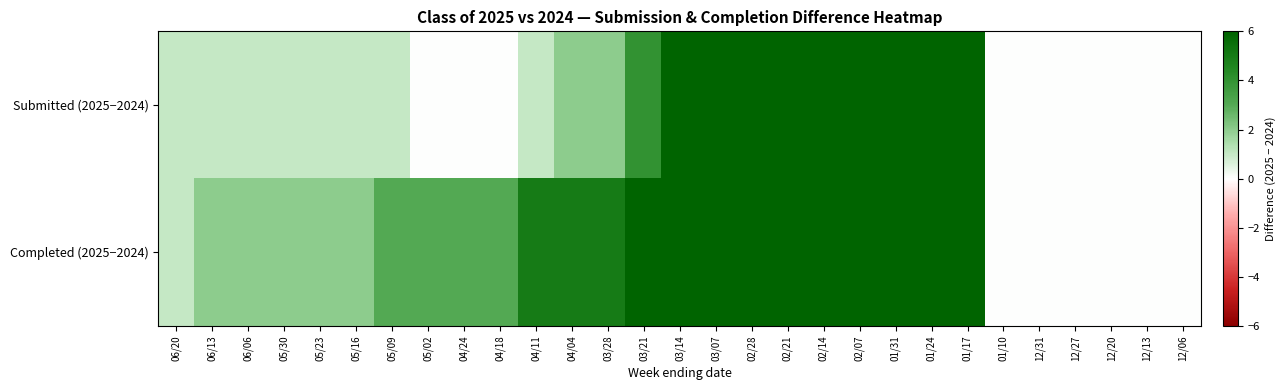

List the series in order of their overall mean, highest first.

Completed (2025−2024), Submitted (2025−2024)